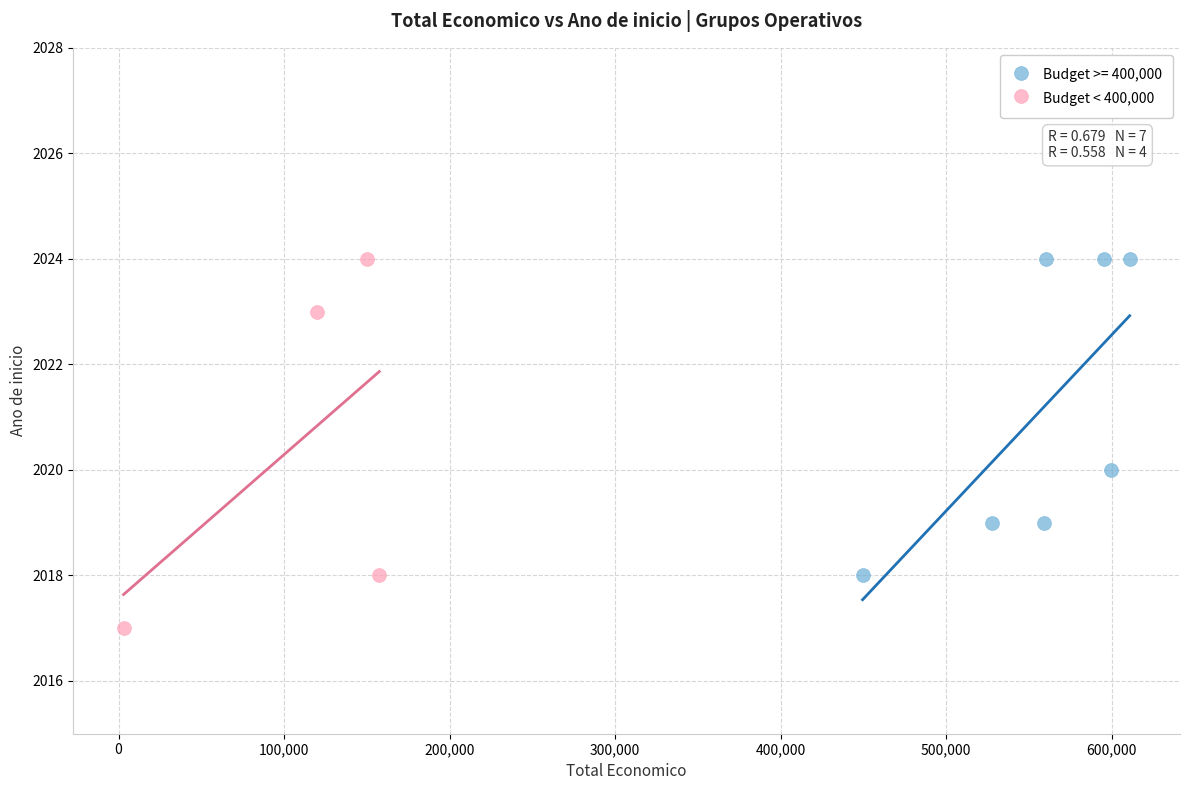

Which series contains the lowest Y value?

Budget < 400,000